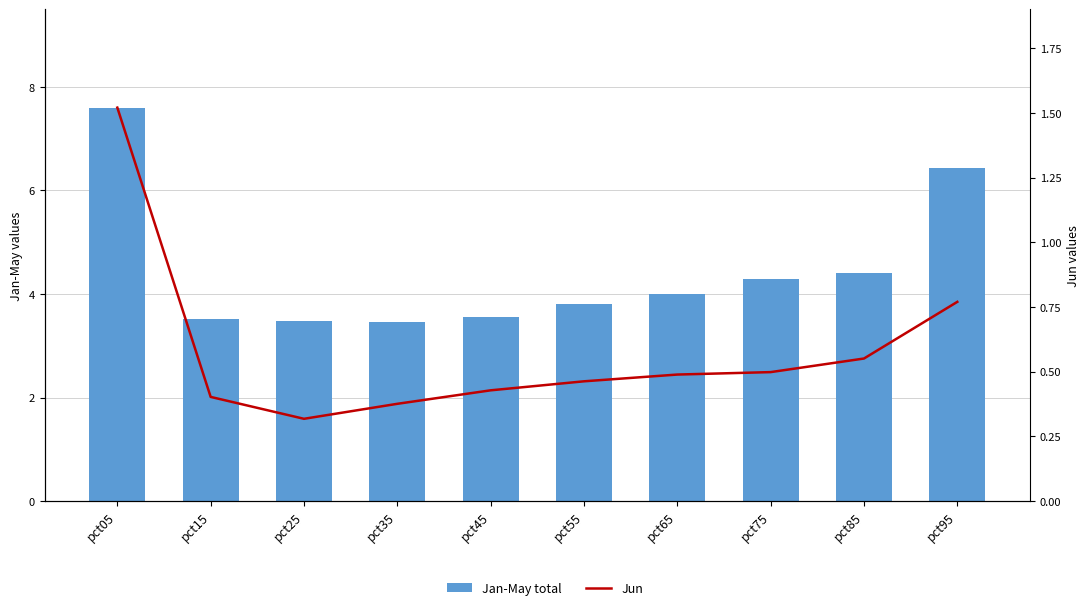

What are all the series names shown in the legend?

Jan-May total, Jun